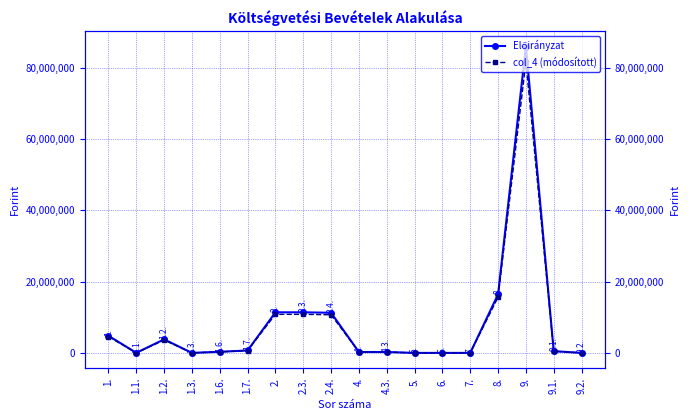

Does the chart have visible grid lines?

Yes